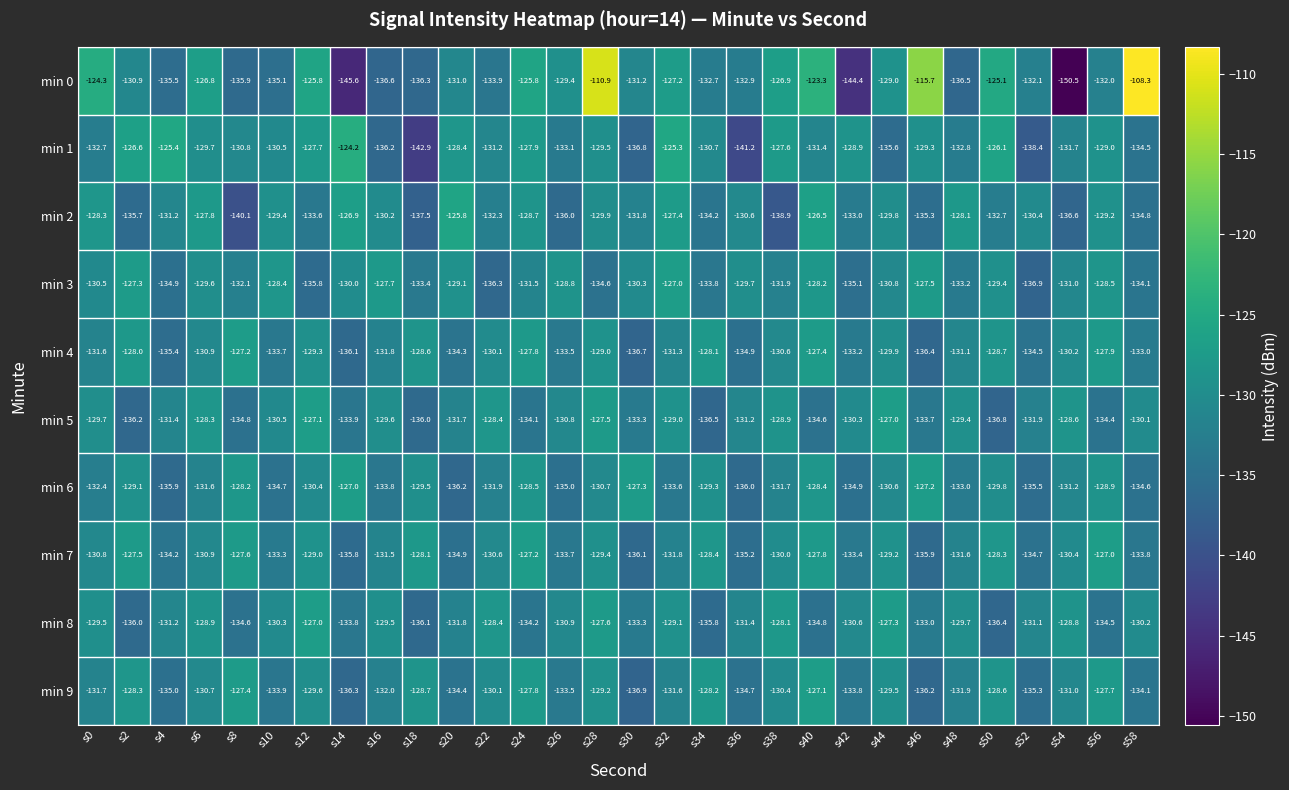

What is the sum of the min 8 values at s24 and s52?

-265.3